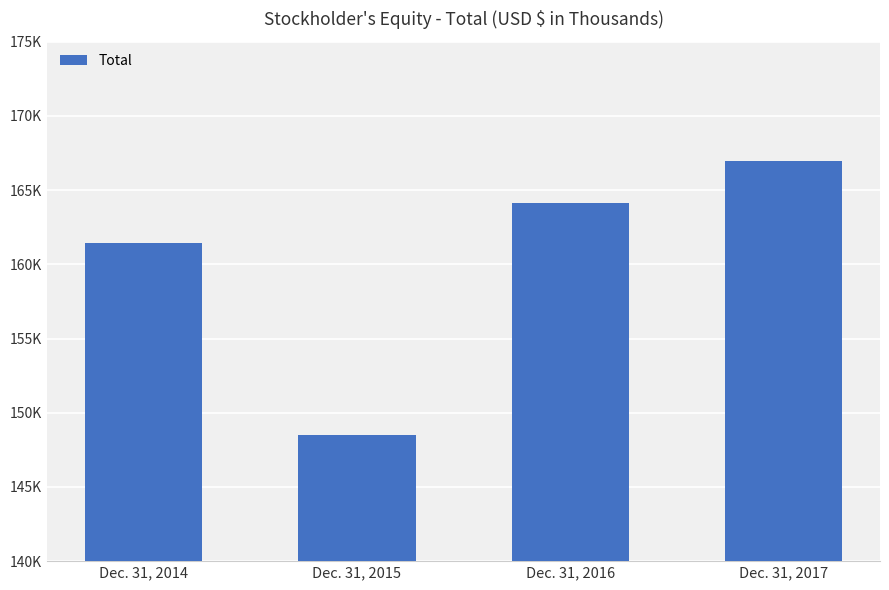

What is the value of the 3rd bar from the left?

164125